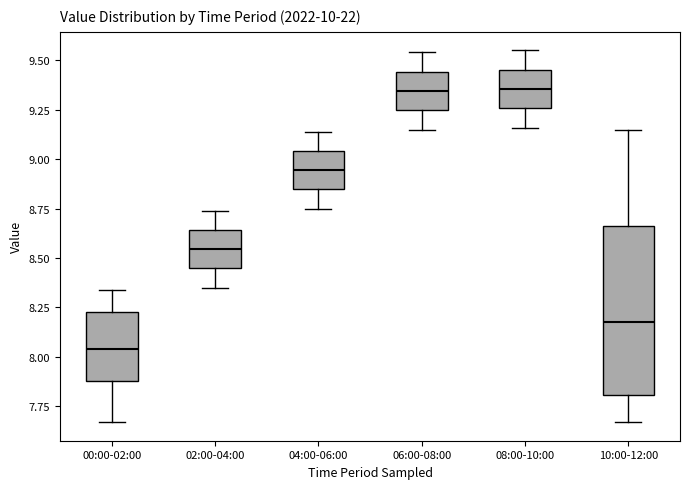

Comparing the boxes themselves (not the whiskers), which one is the tallest?

10:00-12:00